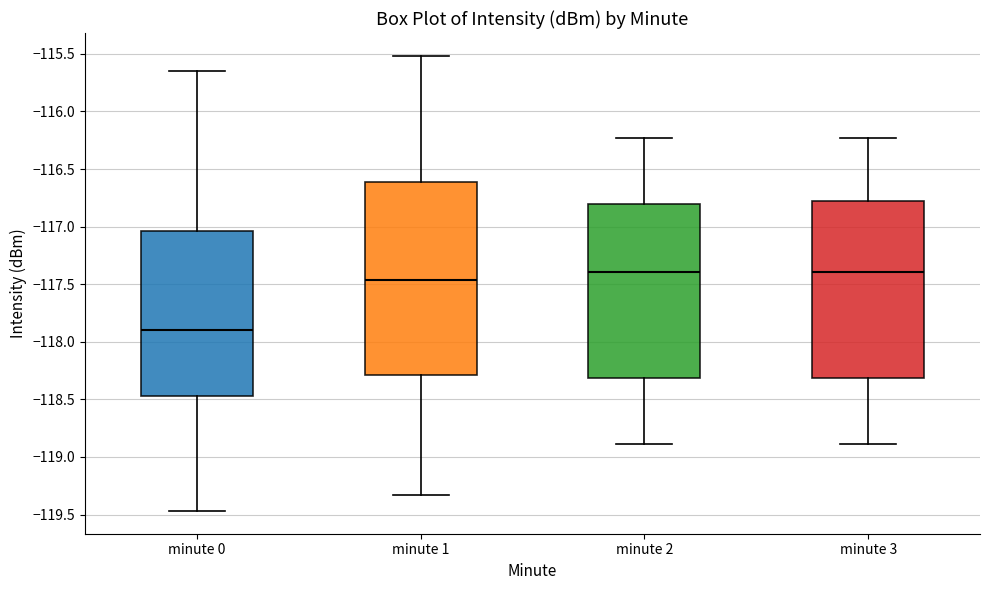

Where is the upper edge of the box for minute 3 on the y-axis? The values are not printed on the chart, so give them approximately, as read against the axis.

-116.80